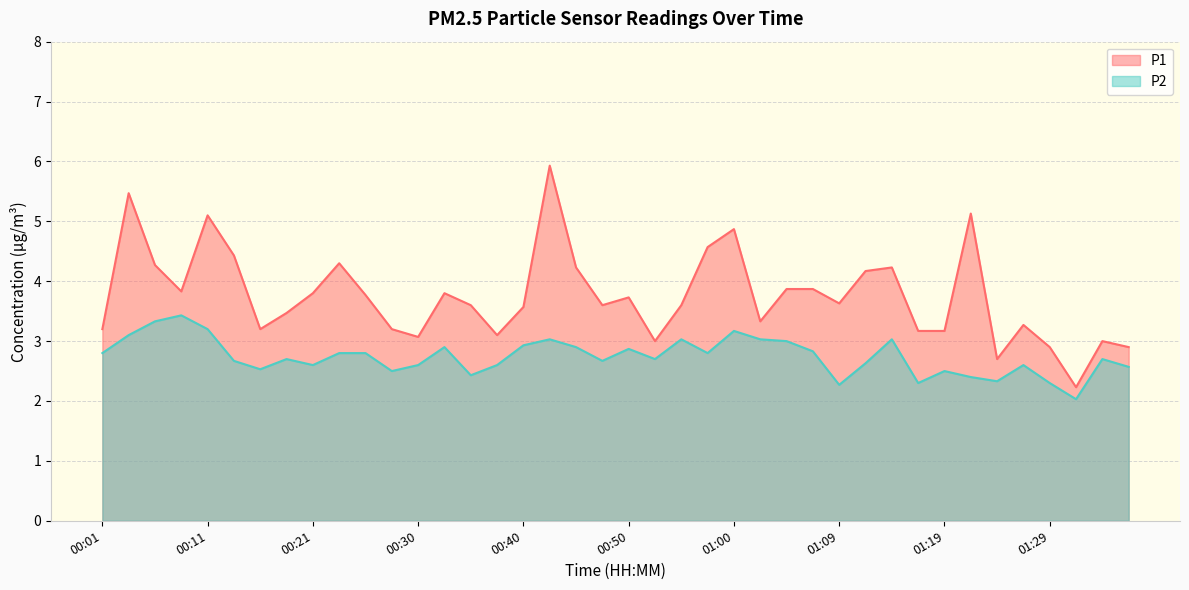

Reading right to left, extract all data points from this chart.

P1: 01:36=2.9	01:34=3.0	01:31=2.2	01:29=2.9	01:27=3.3	01:24=2.7	01:22=5.1	01:19=3.2	01:17=3.2	01:14=4.2	01:12=4.2	01:09=3.6	01:07=3.9	01:05=3.9	01:02=3.3	01:00=4.9	00:57=4.6	00:55=3.6	00:52=3.0	00:50=3.7	00:47=3.6	00:45=4.2	00:42=5.9	00:40=3.6	00:38=3.1	00:35=3.6	00:33=3.8	00:30=3.1	00:28=3.2	00:25=3.8	00:23=4.3	00:21=3.8	00:18=3.5	00:16=3.2	00:13=4.4	00:11=5.1	00:08=3.8	00:06=4.3	00:04=5.5	00:01=3.2
P2: 01:36=2.6	01:34=2.7	01:31=2.0	01:29=2.3	01:27=2.6	01:24=2.3	01:22=2.4	01:19=2.5	01:17=2.3	01:14=3.0	01:12=2.6	01:09=2.3	01:07=2.8	01:05=3.0	01:02=3.0	01:00=3.2	00:57=2.8	00:55=3.0	00:52=2.7	00:50=2.9	00:47=2.7	00:45=2.9	00:42=3.0	00:40=2.9	00:38=2.6	00:35=2.4	00:33=2.9	00:30=2.6	00:28=2.5	00:25=2.8	00:23=2.8	00:21=2.6	00:18=2.7	00:16=2.5	00:13=2.7	00:11=3.2	00:08=3.4	00:06=3.3	00:04=3.1	00:01=2.8